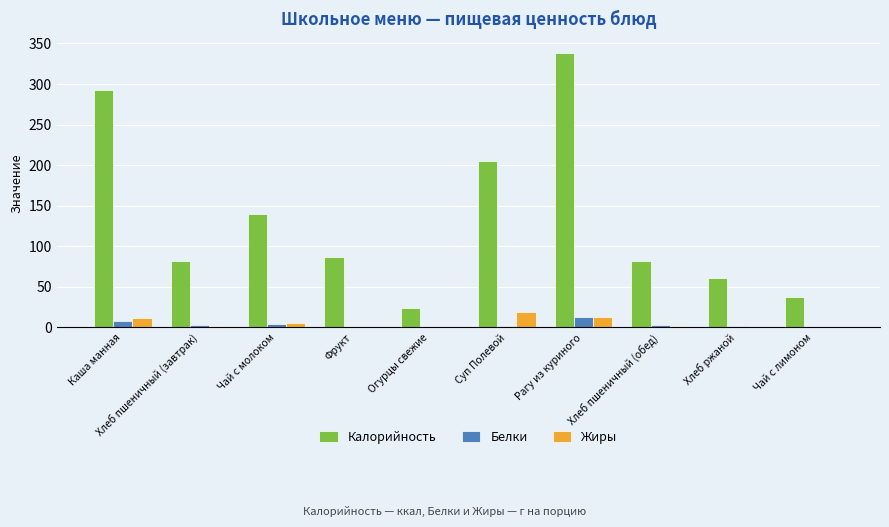

What is the average value of the Жиры series?

5.3